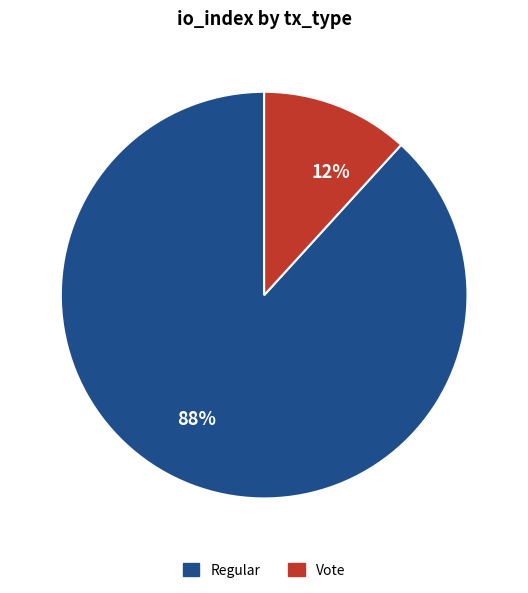

To the nearest percent, what is the difference between the Regular and Vote slice percentages?

76%